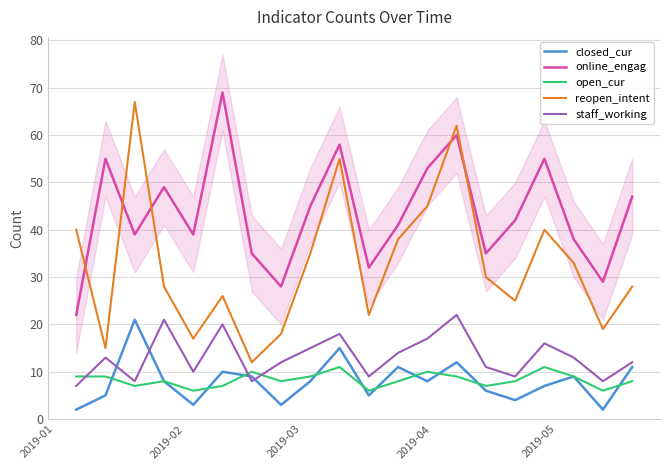

True or false: open_cur and online_engag cross at least once.

False